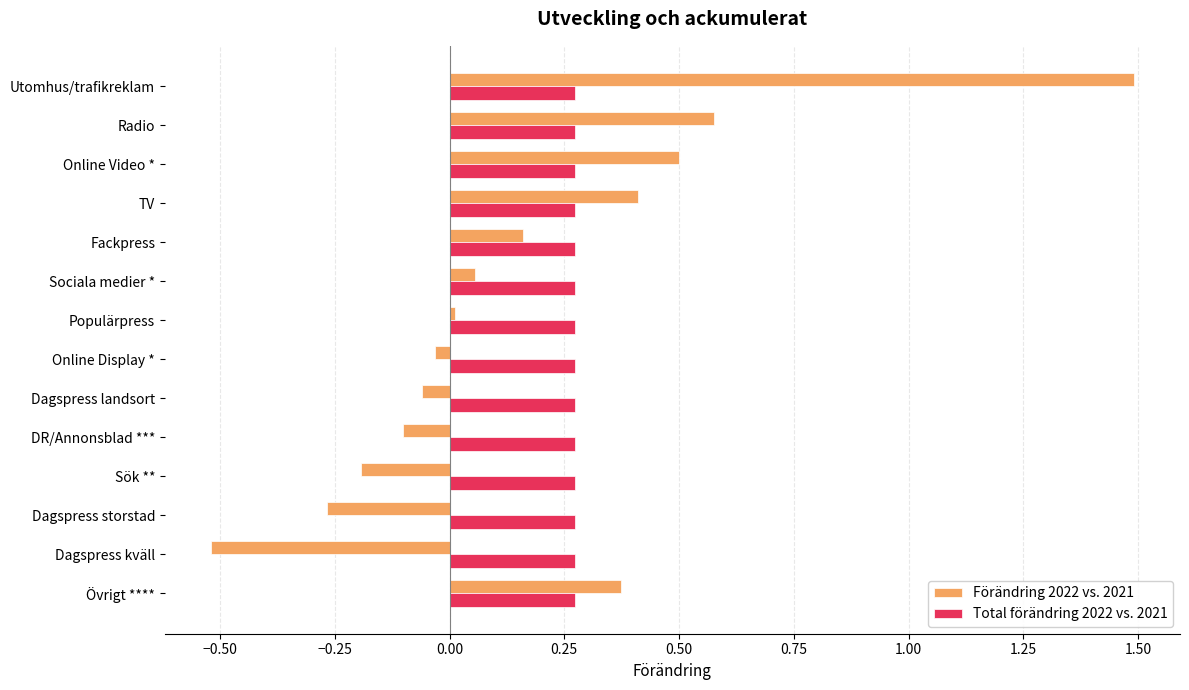

Which category has the highest value across all series?

Utomhus/trafikreklam